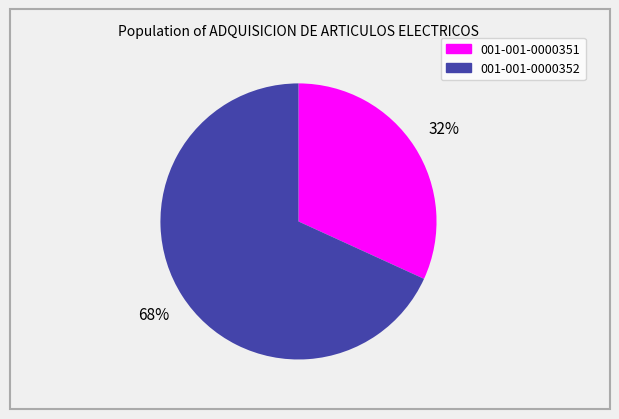

Which category has the smallest portion of the pie?

001-001-0000351